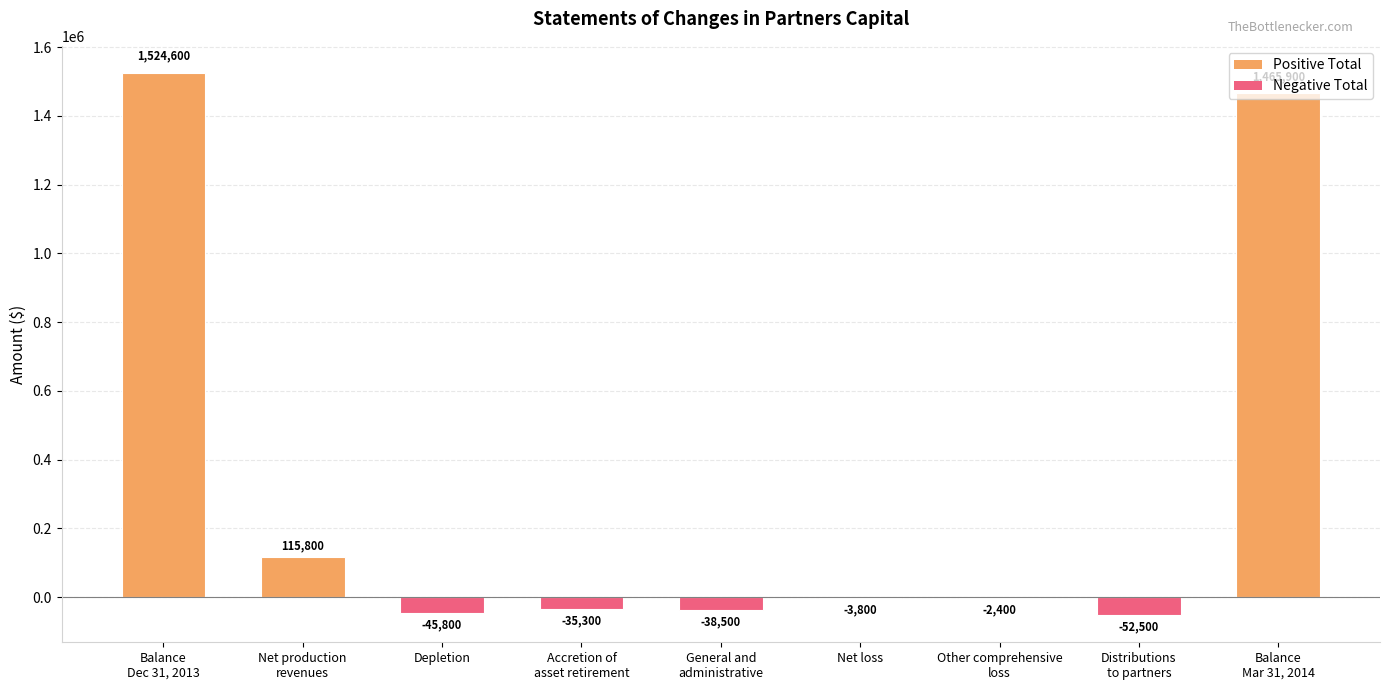

At which label is the value closest to 736050?

Net production
revenues